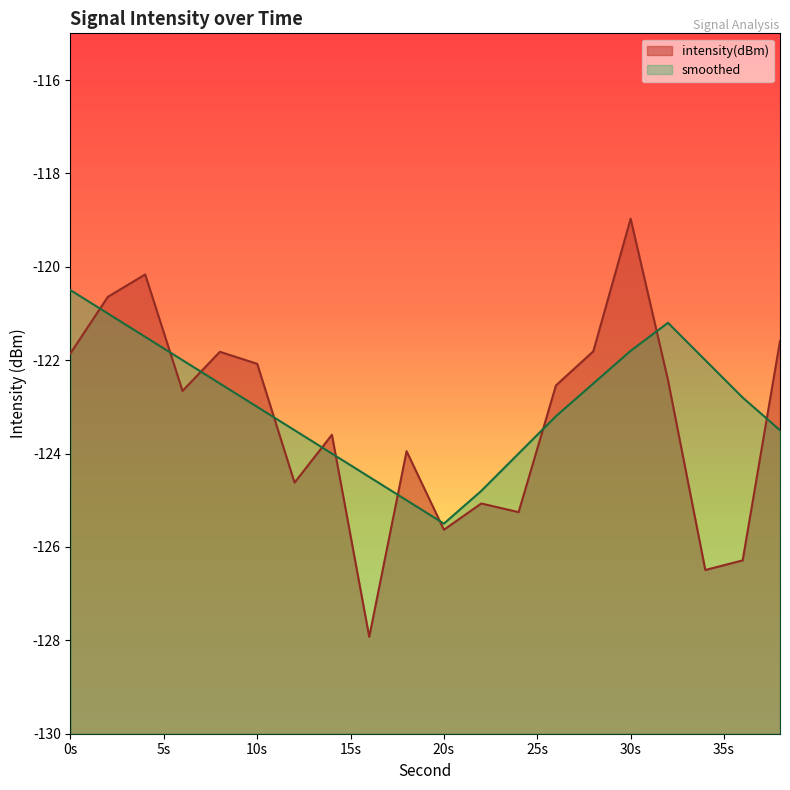

What is the smallest value displayed?

-127.9